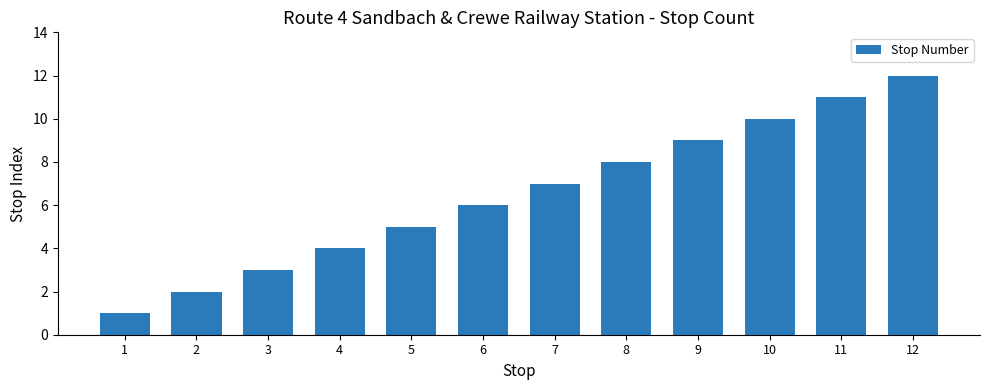

Reading left to right, list all the values displayed in this chart.

1	2	3	4	5	6	7	8	9	10	11	12